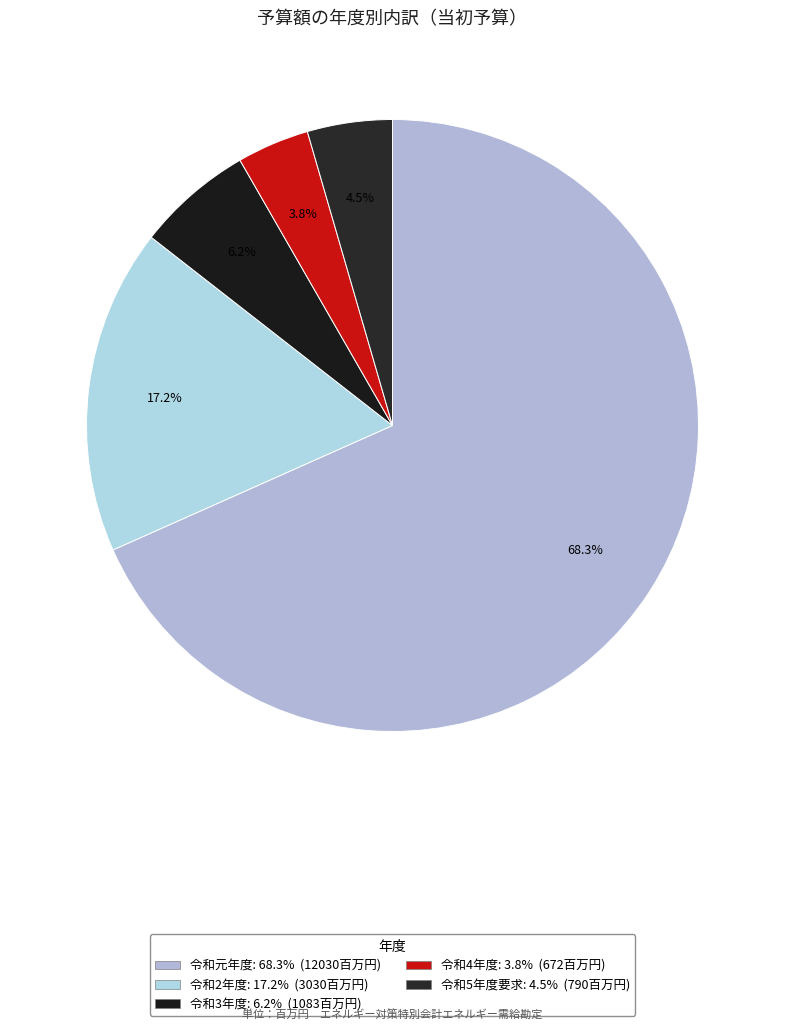

The 令和元年度 slice represents 79% of the pie. True or false?

False